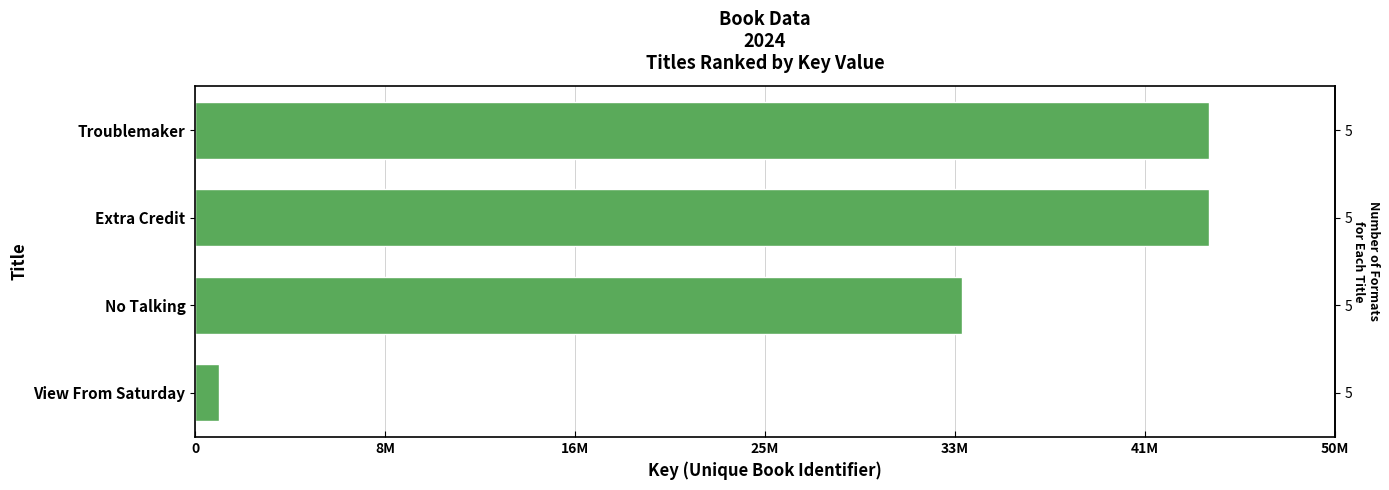

What is the average value?

30919394